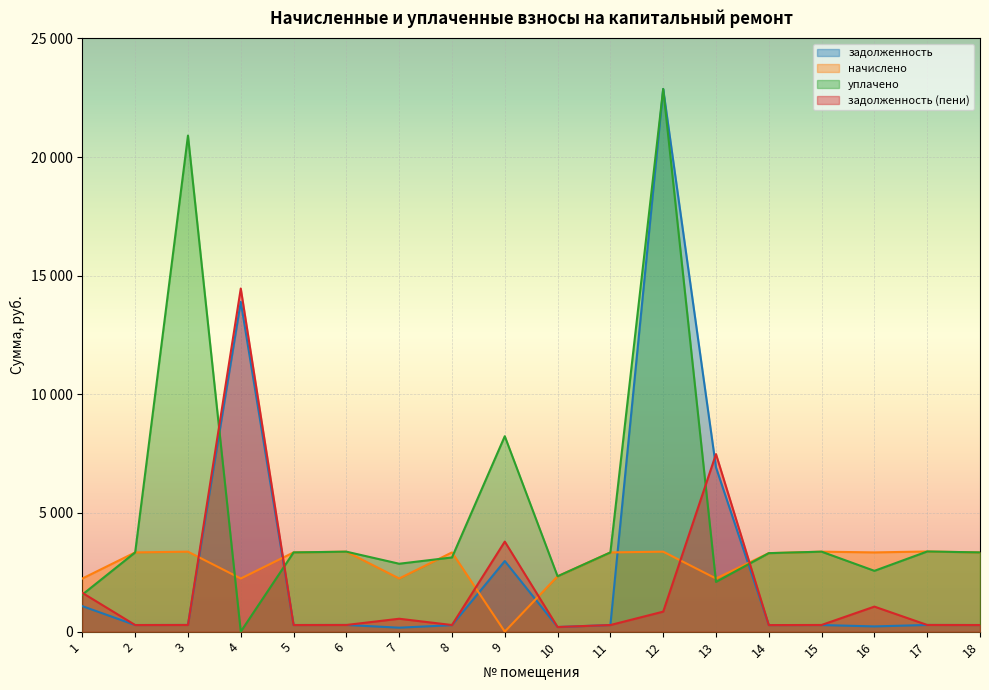

What is the value of the задолженность point at the 9th from the left?

2975.2